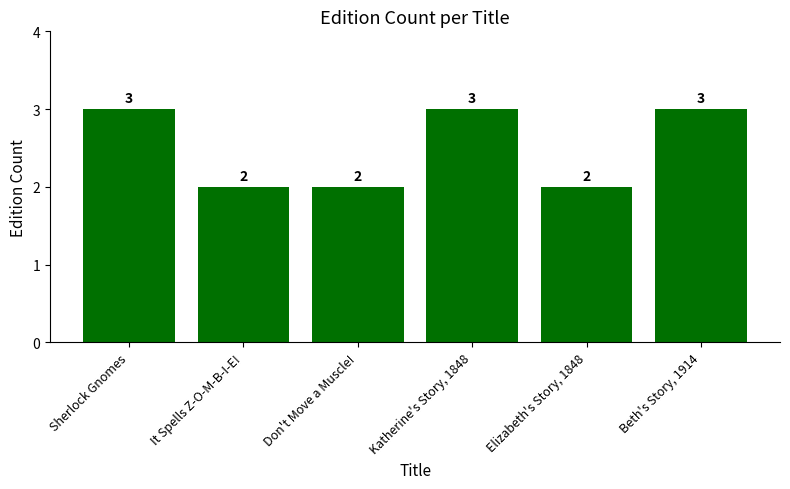

What position from the left is Beth's Story, 1914?

6